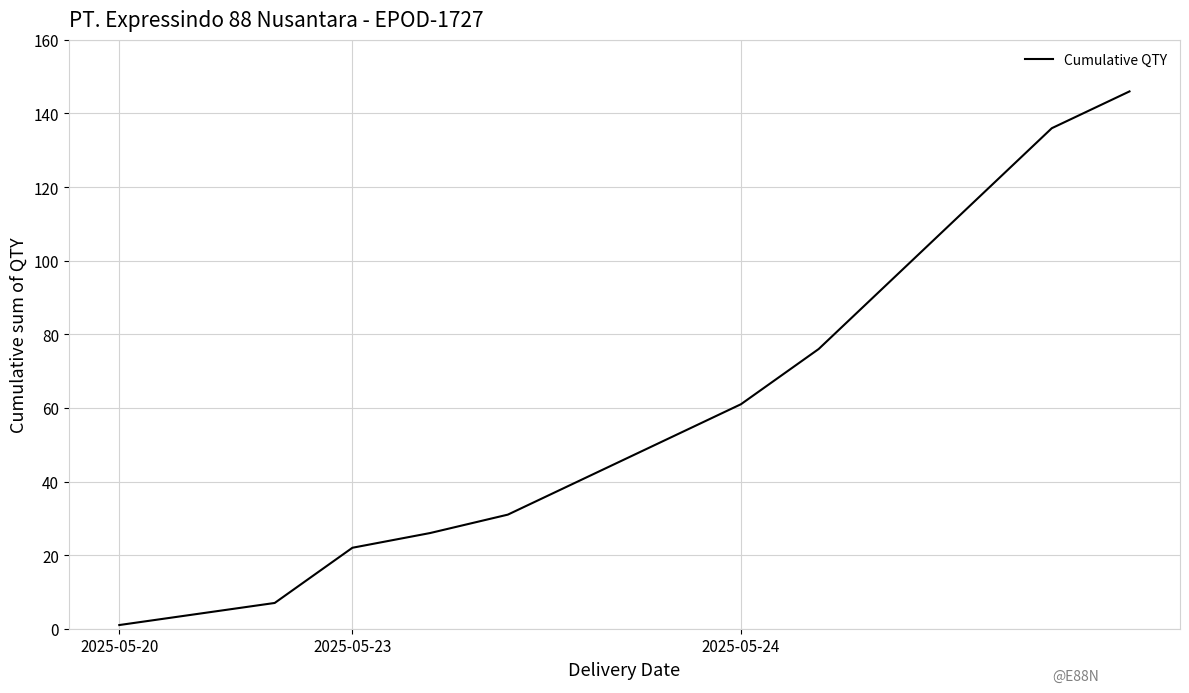

What is the maximum value shown in the chart?

146